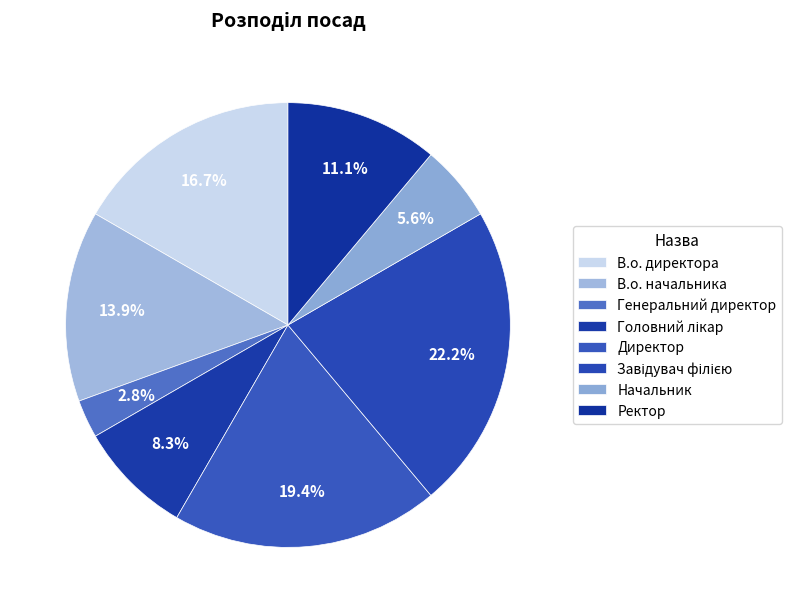

Is it true that Головний лікар is 1% of the pie?

False